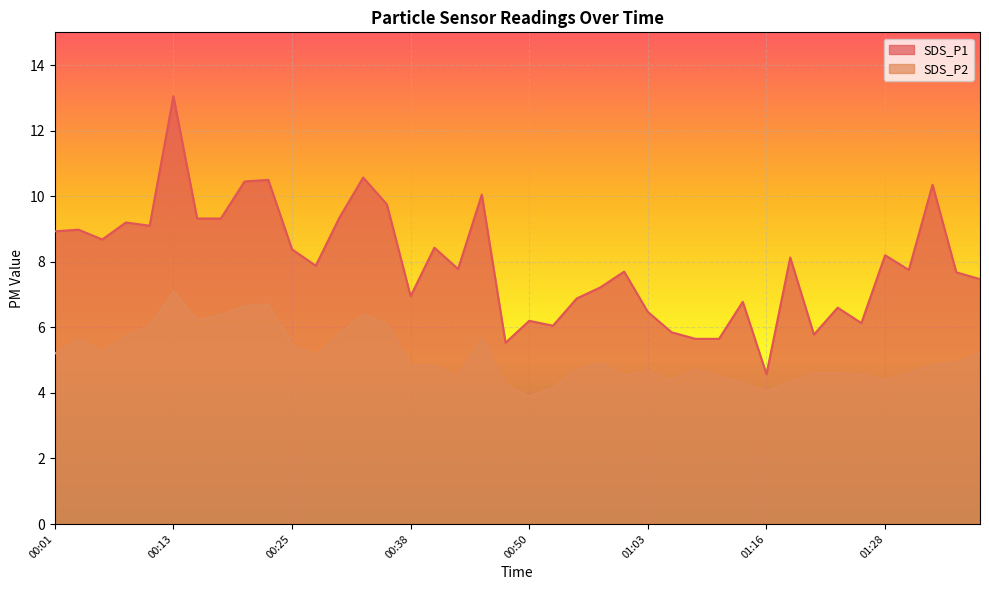

True or false: SDS_P1 and SDS_P2 cross at least once.

False